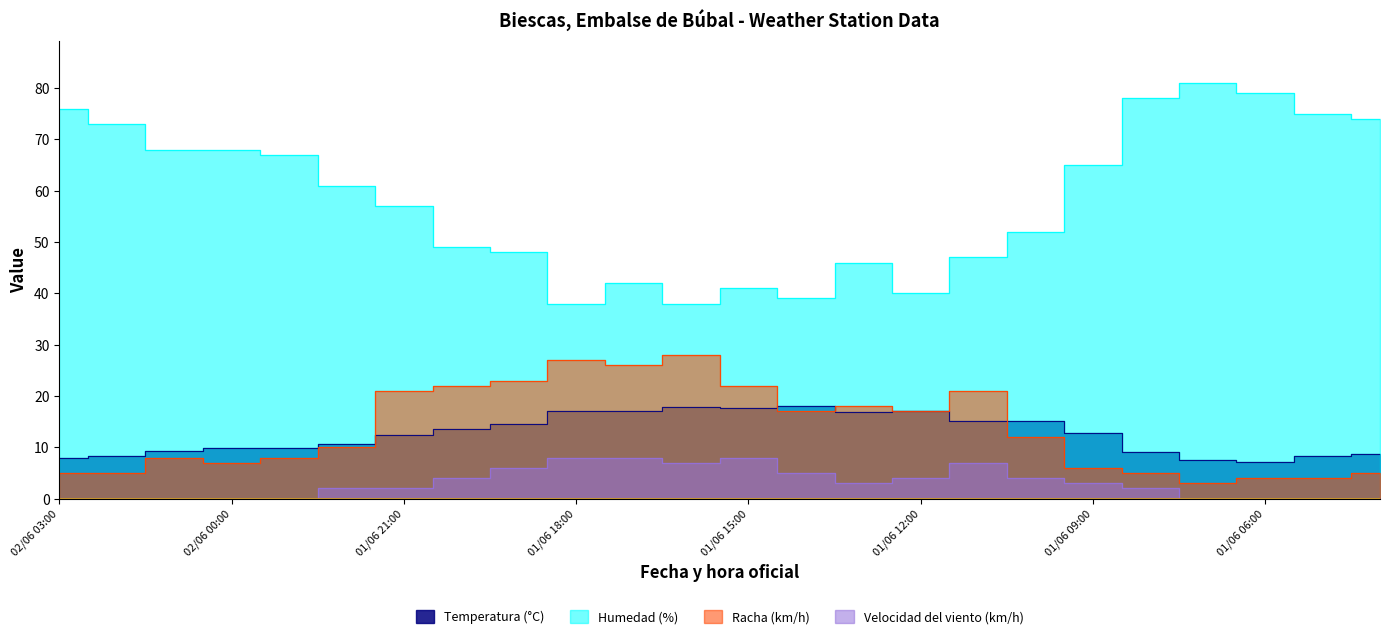

How many lines are shown in the chart?

4